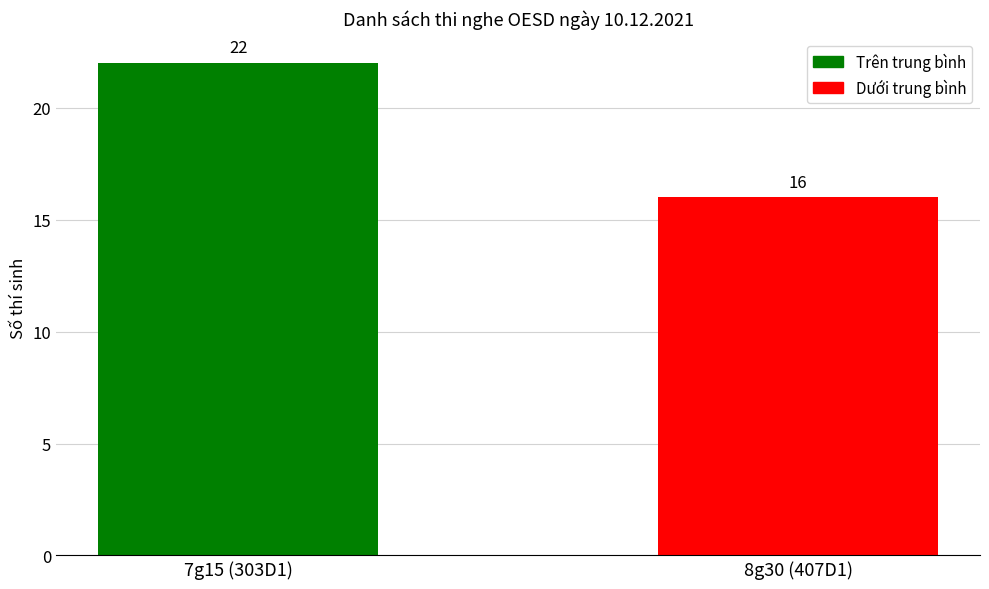

Reading left to right, extract all data points from this chart.

22	16